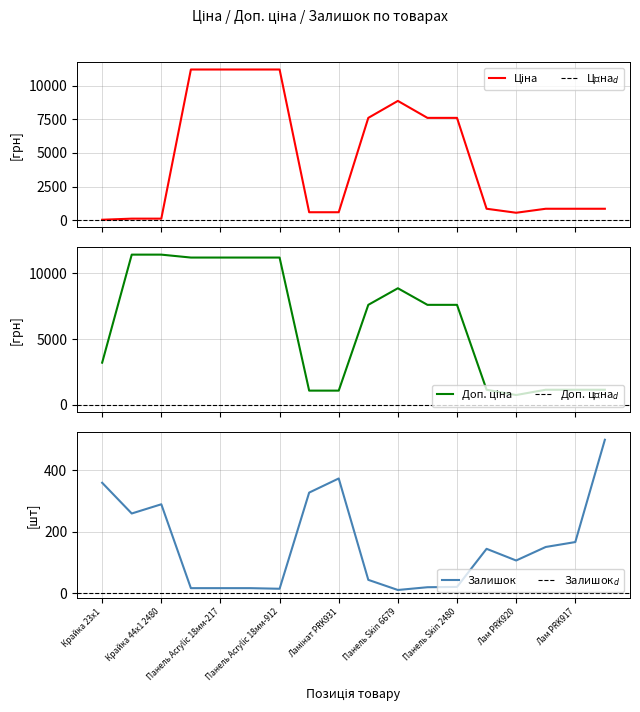

Is it true that Залишок equals 68 at Лам PRK917?

False